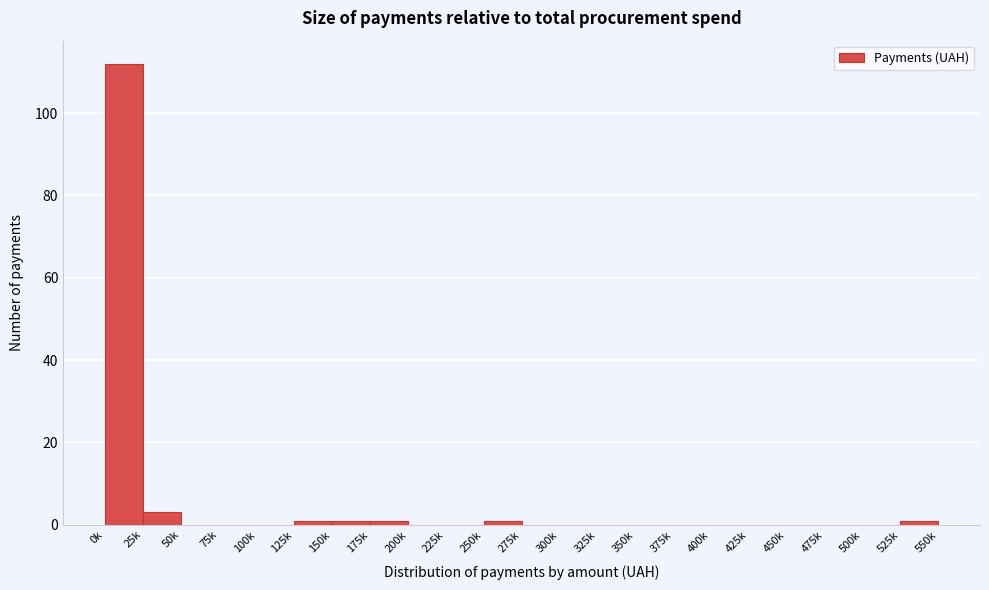

Reading left to right, transcribe all the data shown in this chart.

0k=112	25k=3	50k=0	75k=0	100k=0	125k=1	150k=1	175k=1	200k=0	225k=0	250k=1	275k=0	300k=0	325k=0	350k=0	375k=0	400k=0	425k=0	450k=0	475k=0	500k=0	525k=1